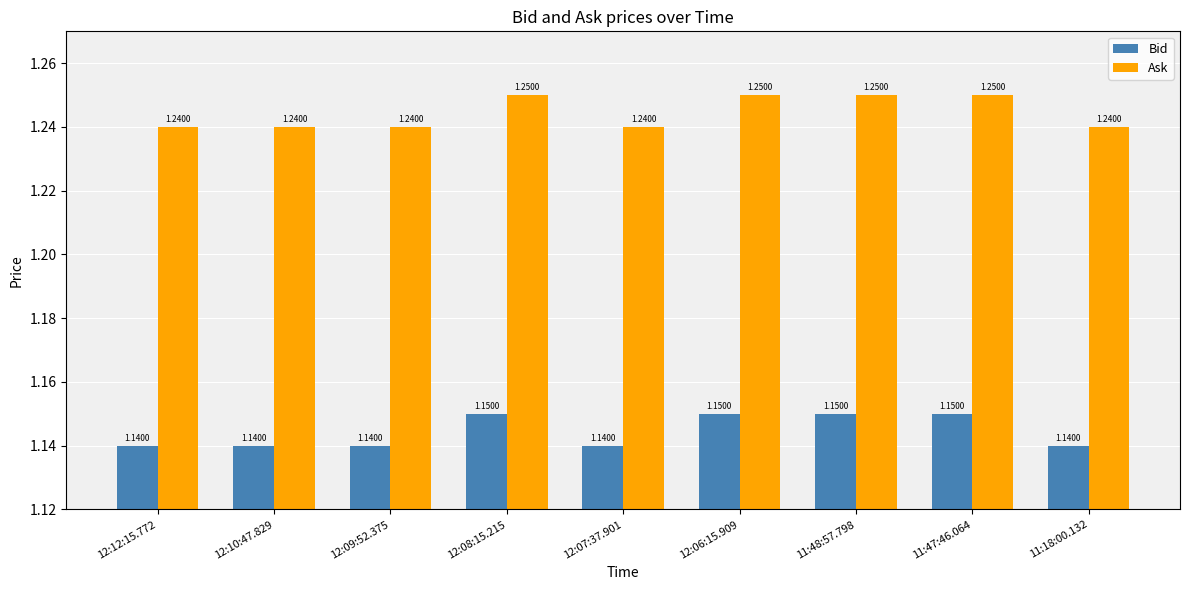

At how many categories does at least one series exceed 1?

9